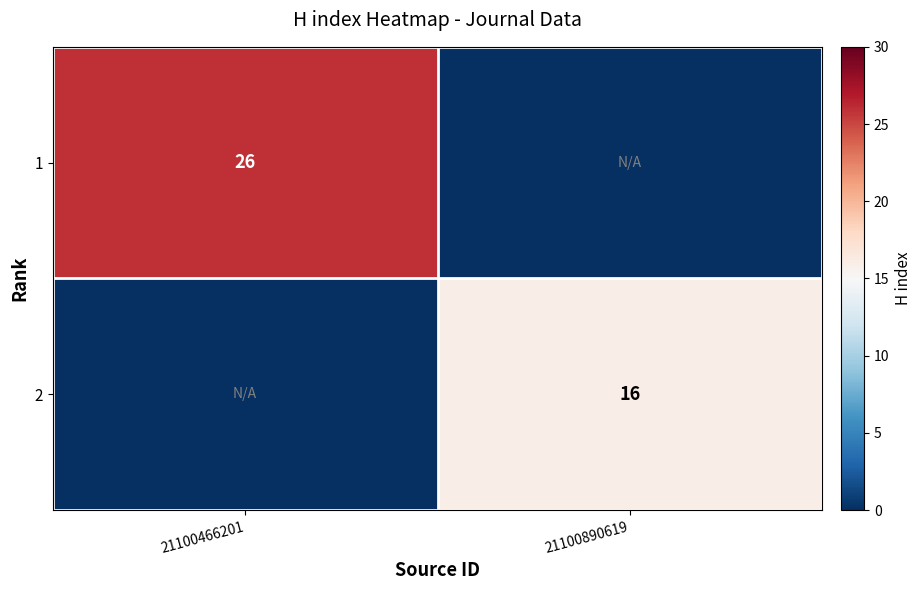

Is it true that 2 equals 26 at 21100890619?

False